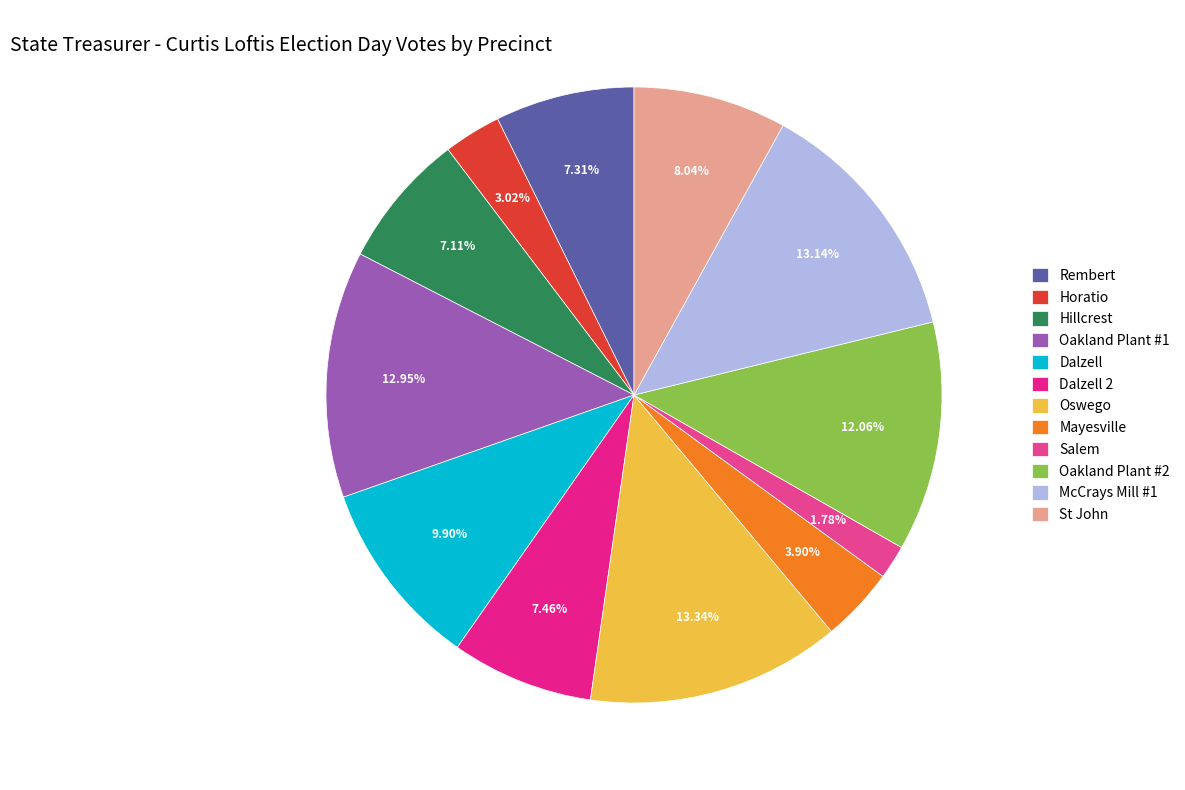

Count the number of slices in the pie.

12